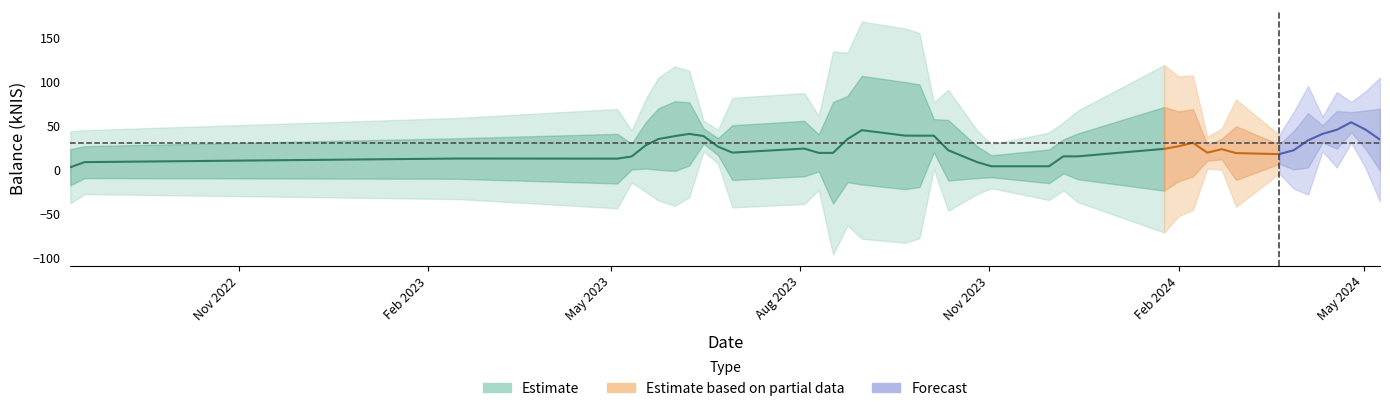

True or false: the data shows 4.9 at 6.

False